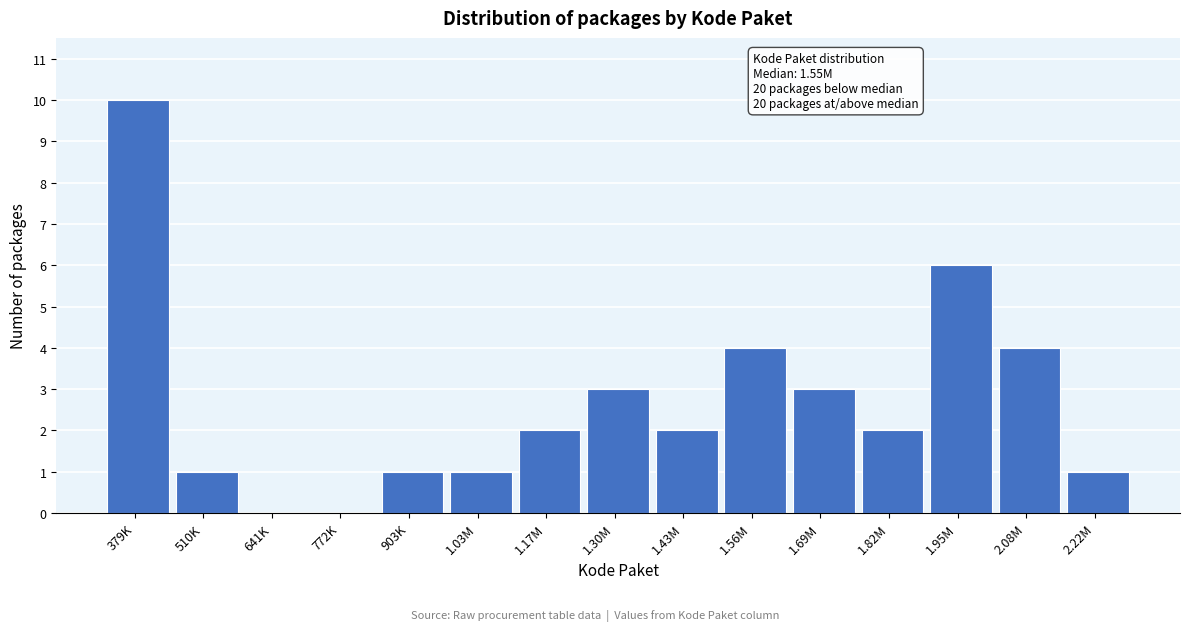

Reading left to right, what are all the values shown in this chart?

379K=10	510K=1	641K=0	772K=0	903K=1	1.03M=1	1.17M=2	1.30M=3	1.43M=2	1.56M=4	1.69M=3	1.82M=2	1.95M=6	2.08M=4	2.22M=1